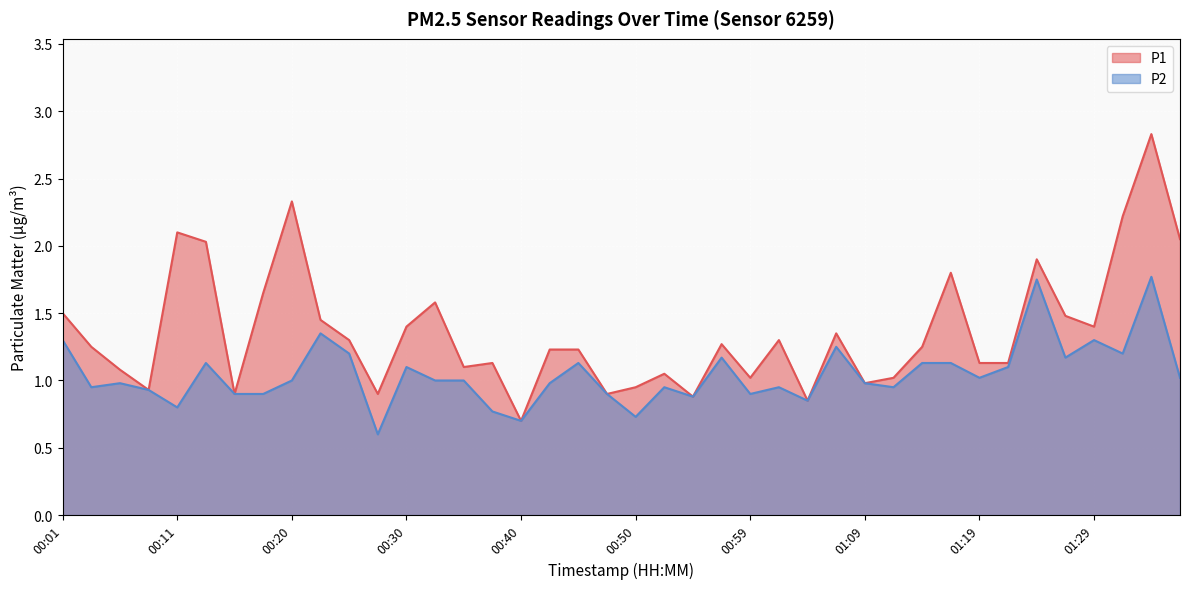

Which category has the highest value across all series?

01:40